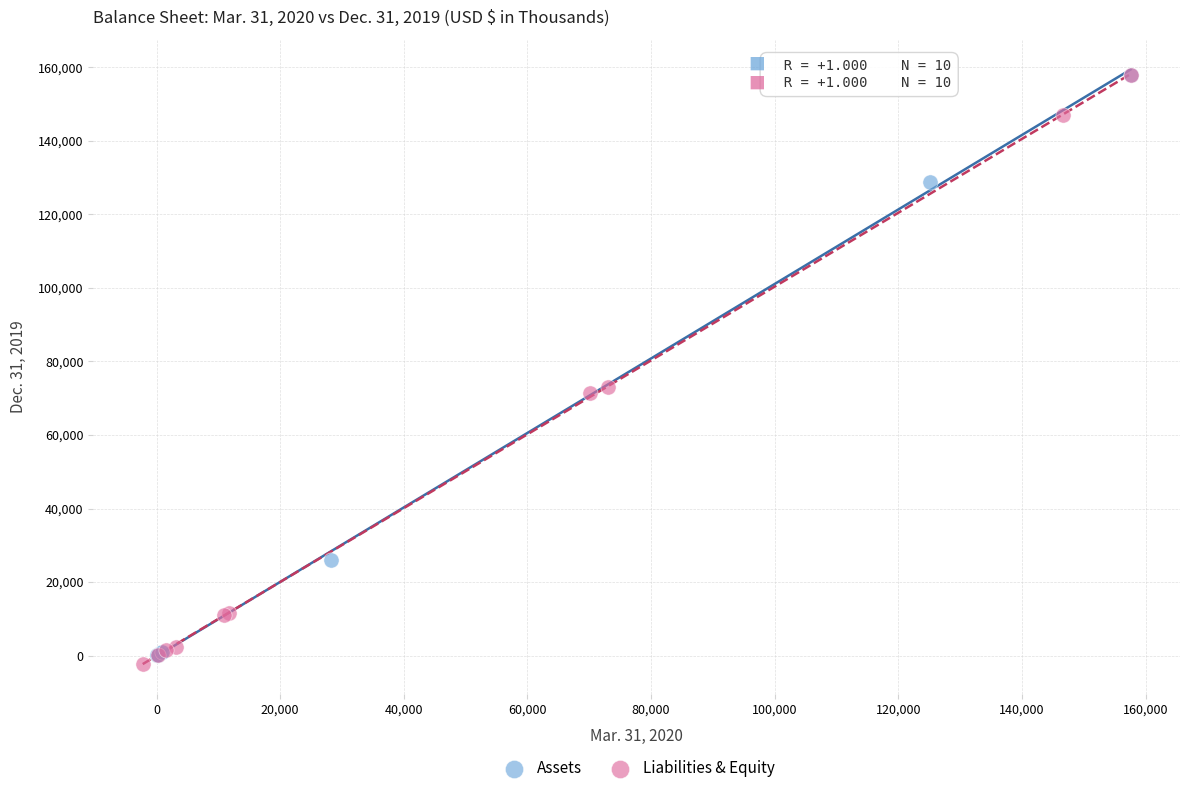

What are all the series names shown in the legend?

Assets, Liabilities & Equity